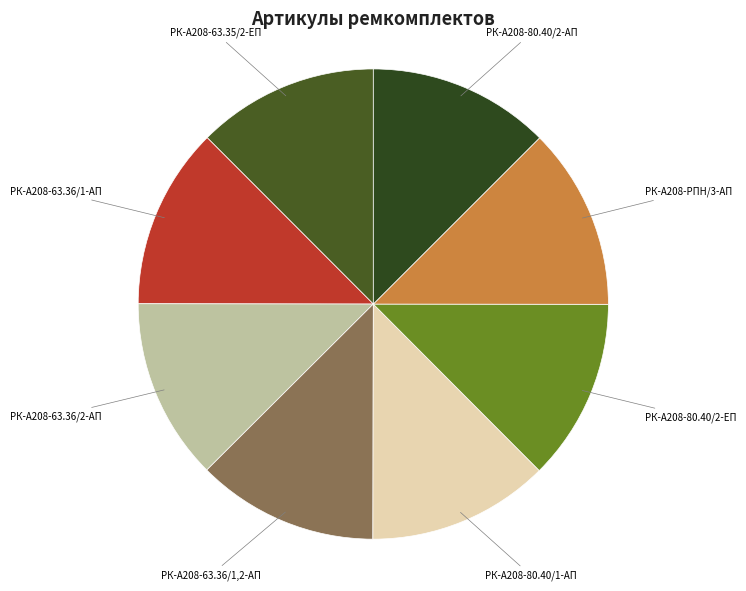

What is the ratio of the value at РК-А208-63.36/1-АП to the value at РК-А208-63.35/2-ЕП?

1.0